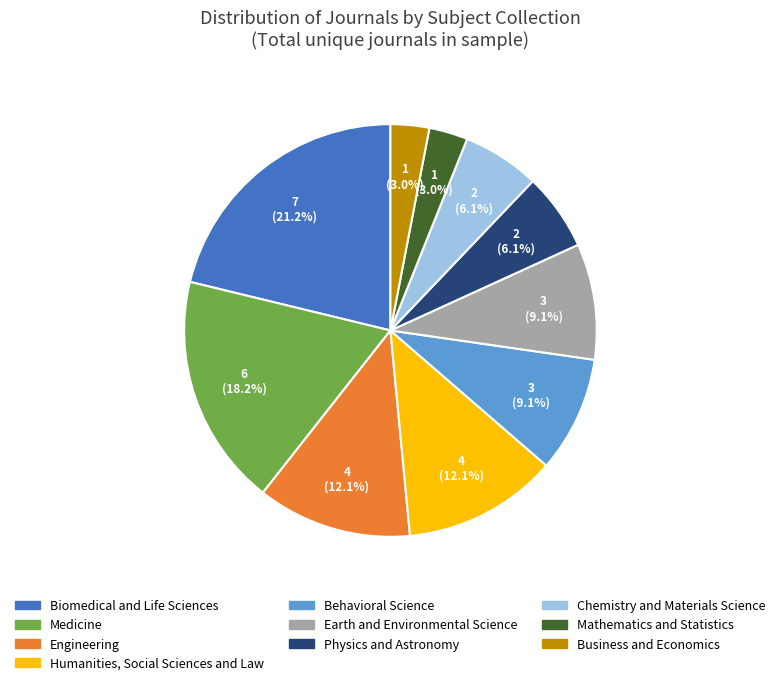

What is the largest slice in the pie chart?

Biomedical and Life Sciences